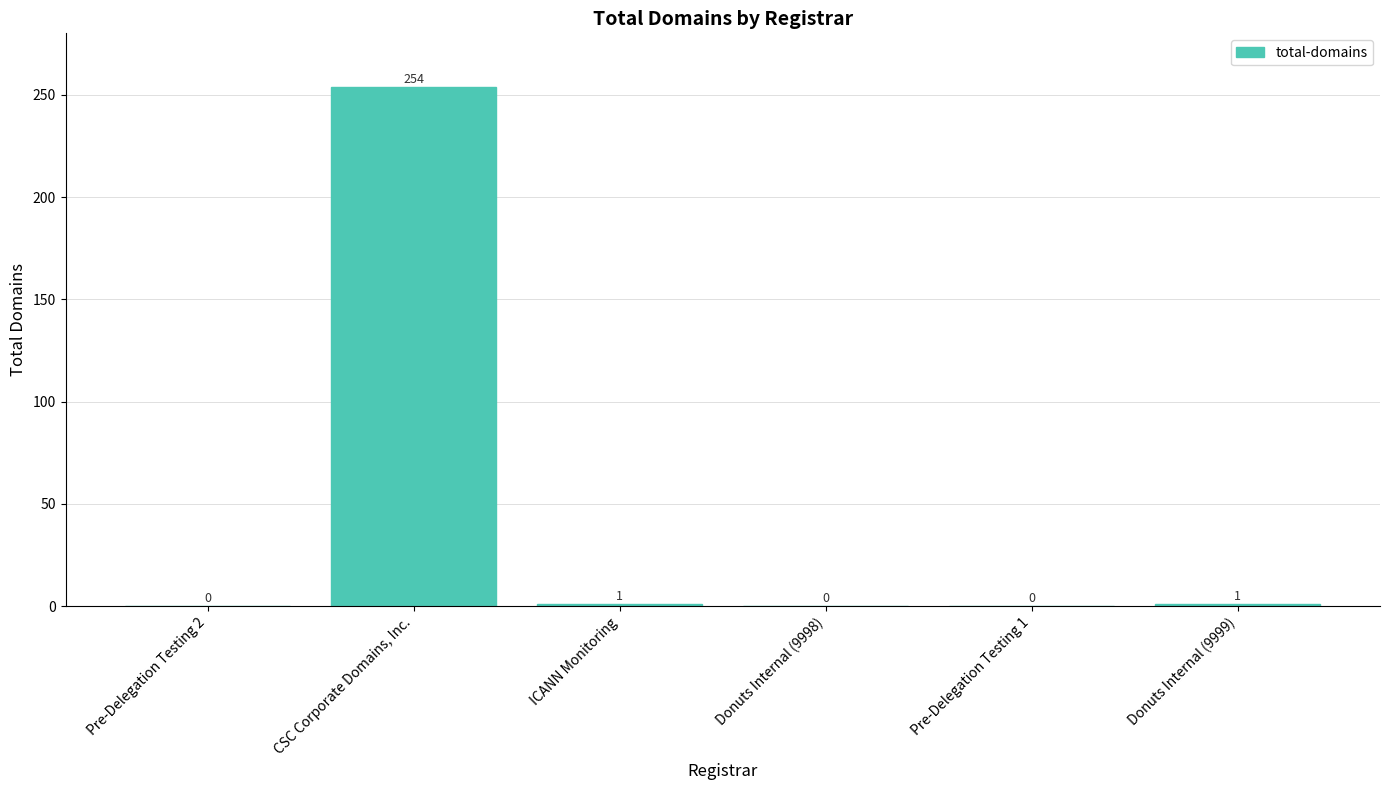

The value at Donuts Internal (9998) is 147. True or false?

False